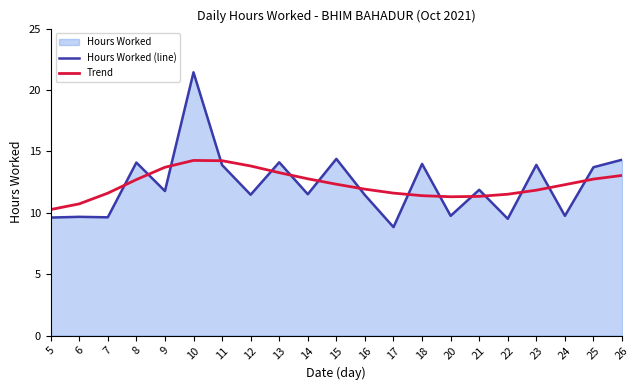

At which category does Trend reach its first local valley?

20